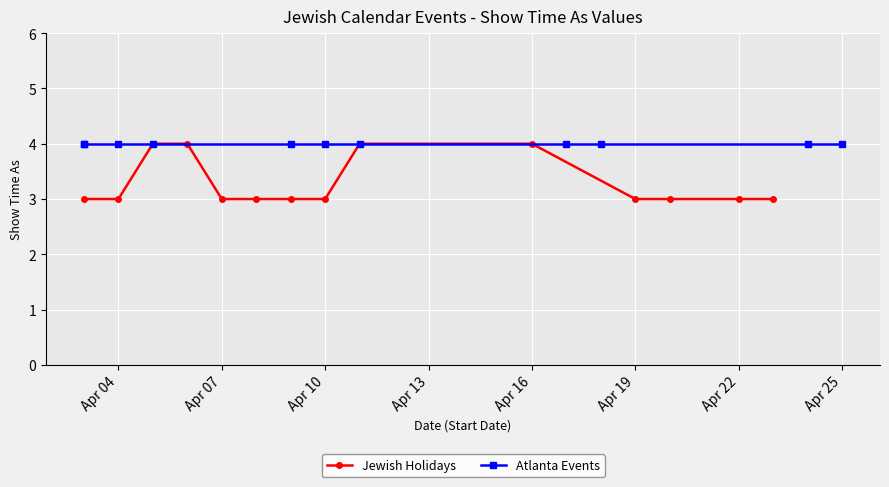

True or false: Jewish Holidays has a value of 1 at Apr 19.

False